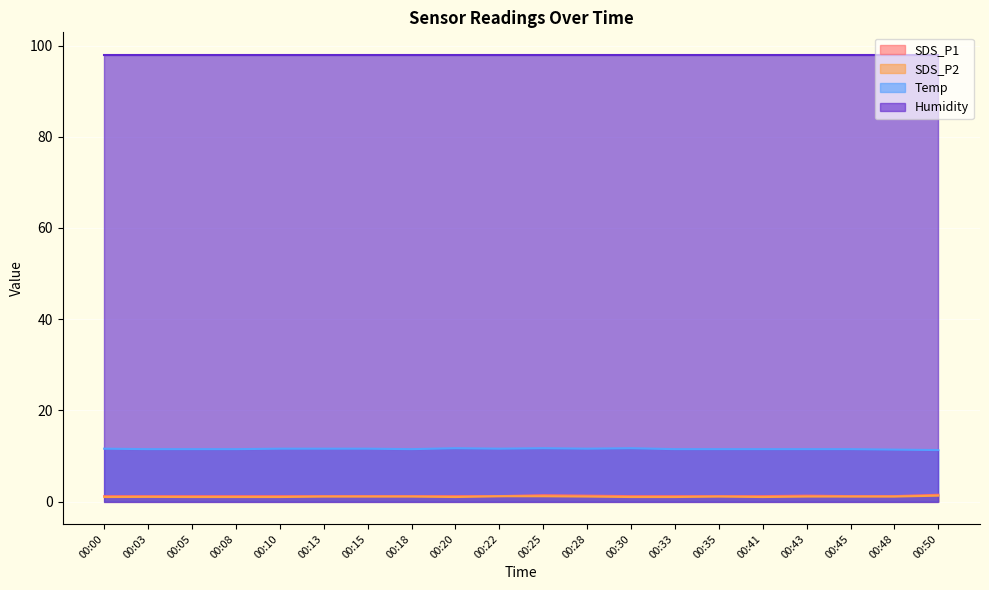

What is the sum of all Temp values?

230.9